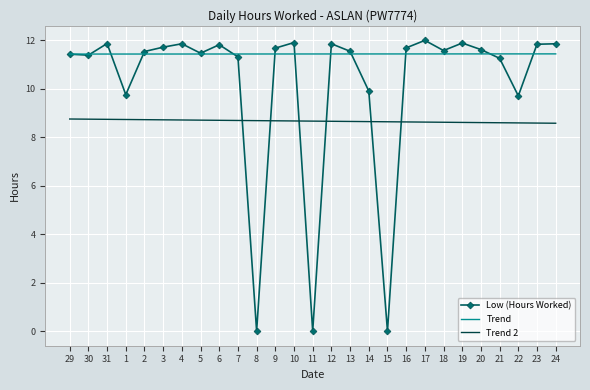

At which label is the value closest to 6?

22